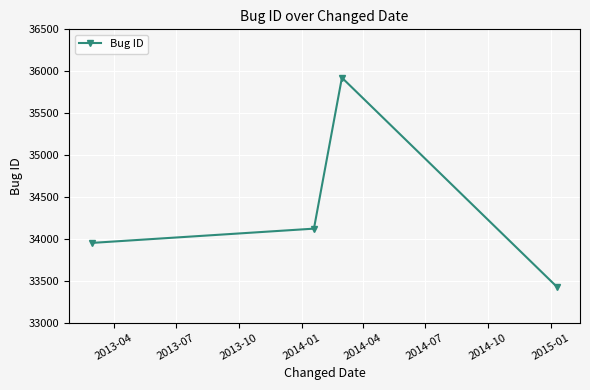

Reading left to right, extract all data points from this chart.

33951	34121	35923	33428